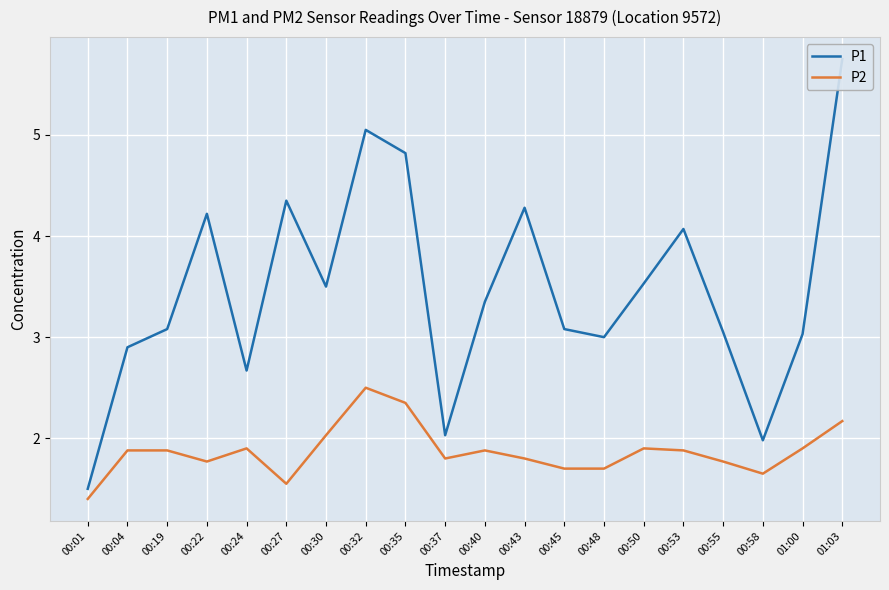

List the series in order of their overall mean, lowest first.

P2, P1